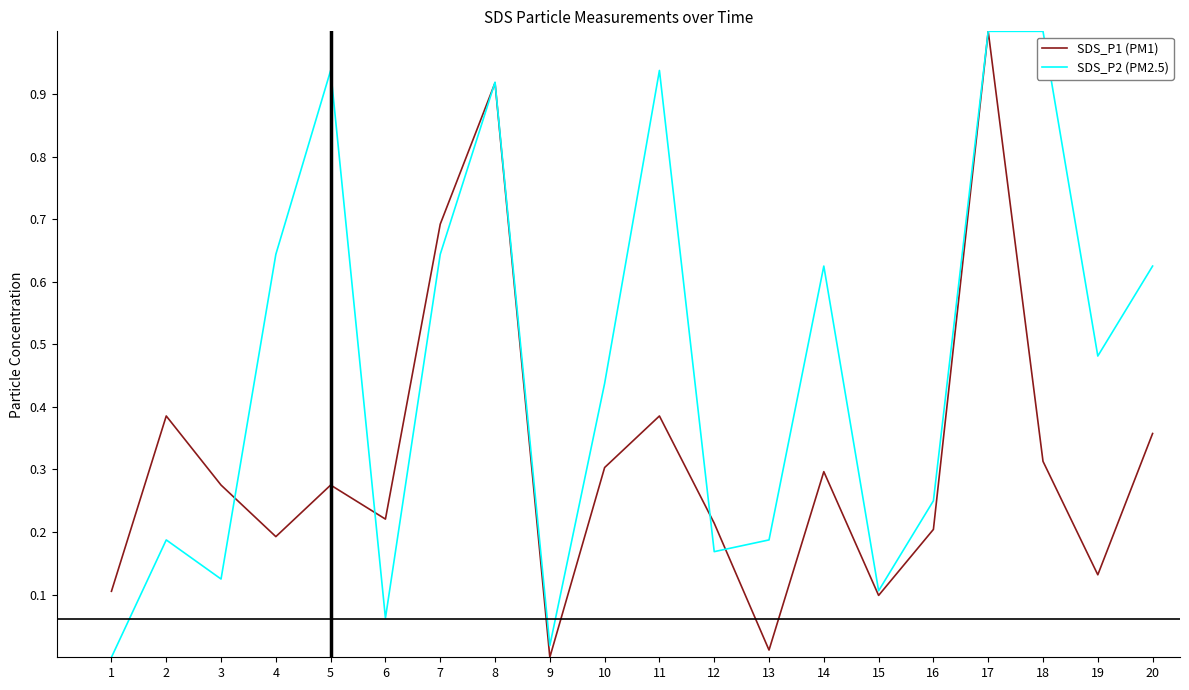

At 12, list the series in order from smallest to largest.

SDS_P2 (PM2.5), SDS_P1 (PM1)